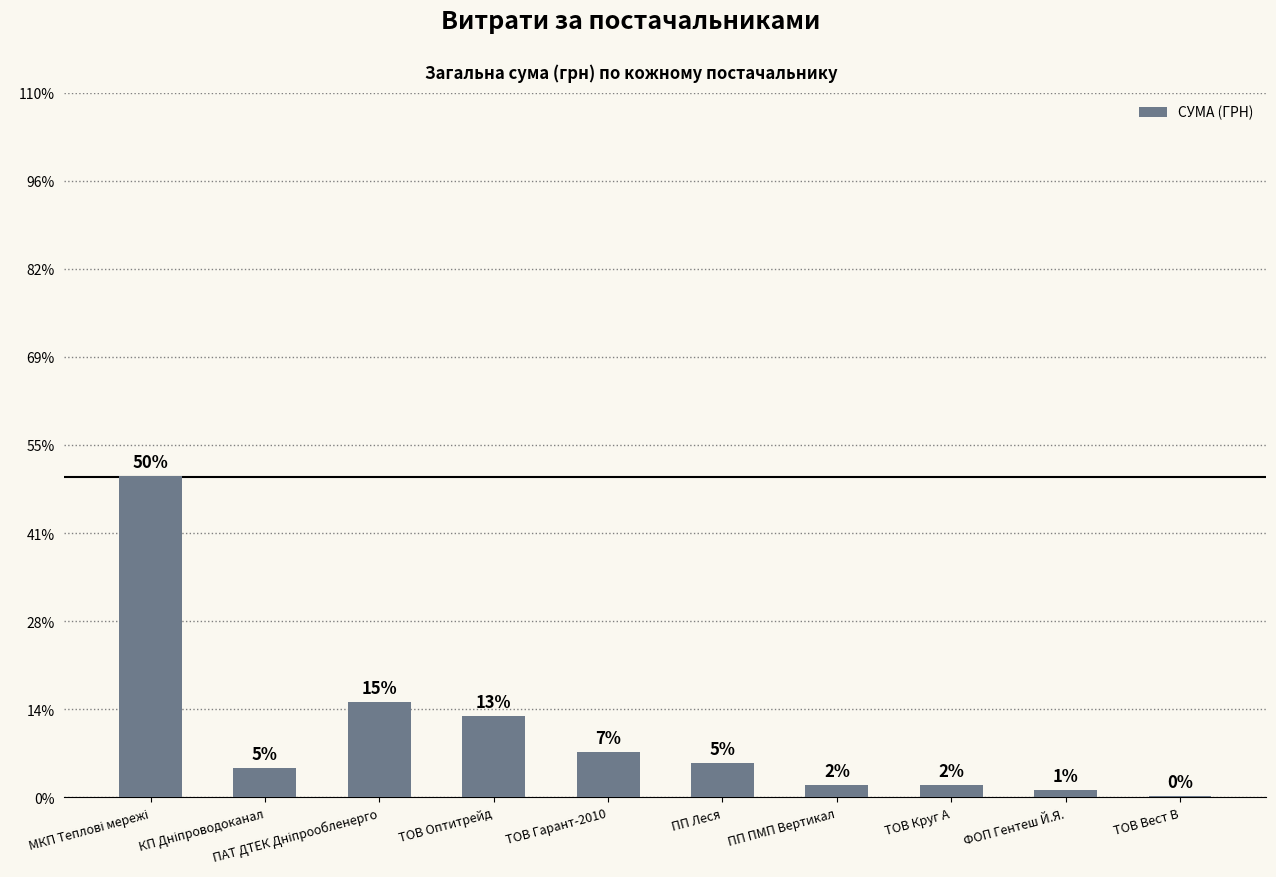

What is the greatest value displayed?

237104.9